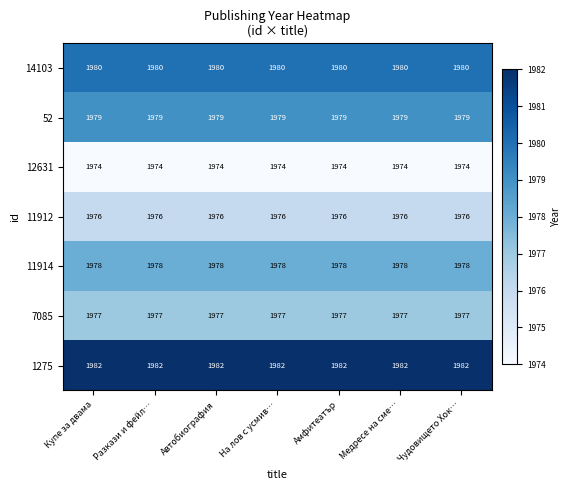

What is the sum of the 11912 values at Амфитеатър and Купе за двама?

3952